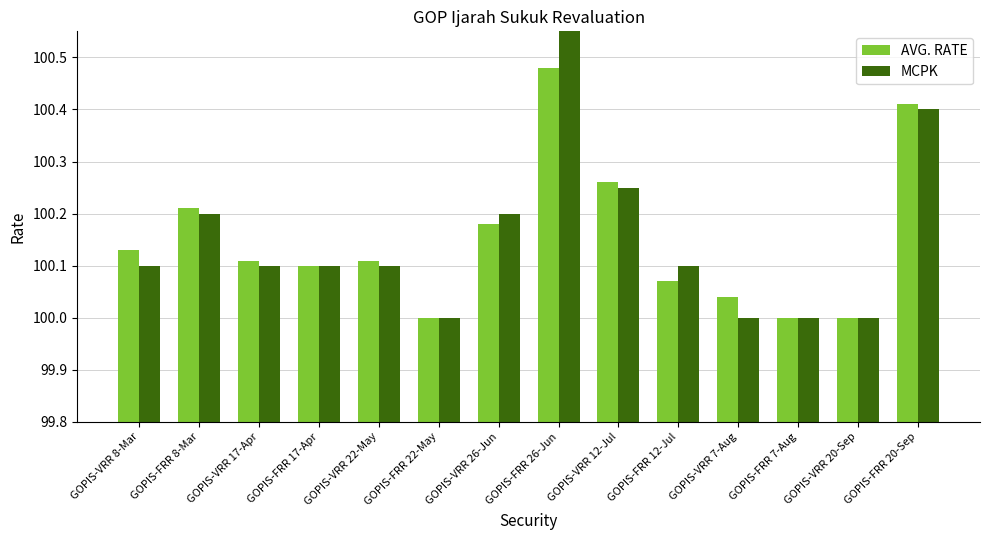

At how many categories does at least one series exceed 100?

11